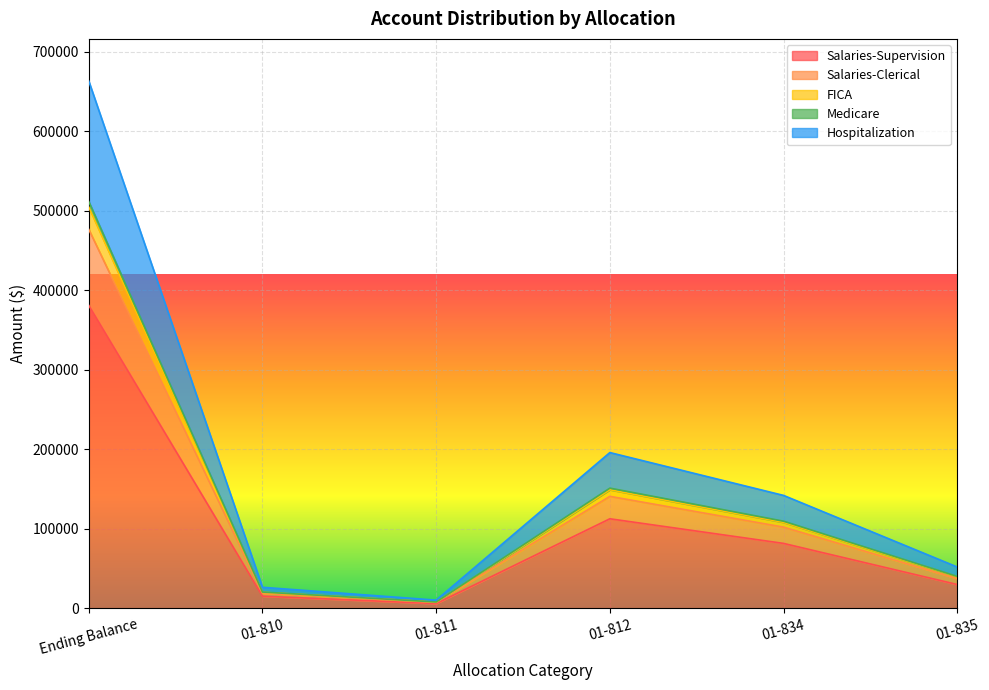

At which category is the sum across all series the highest?

Ending Balance